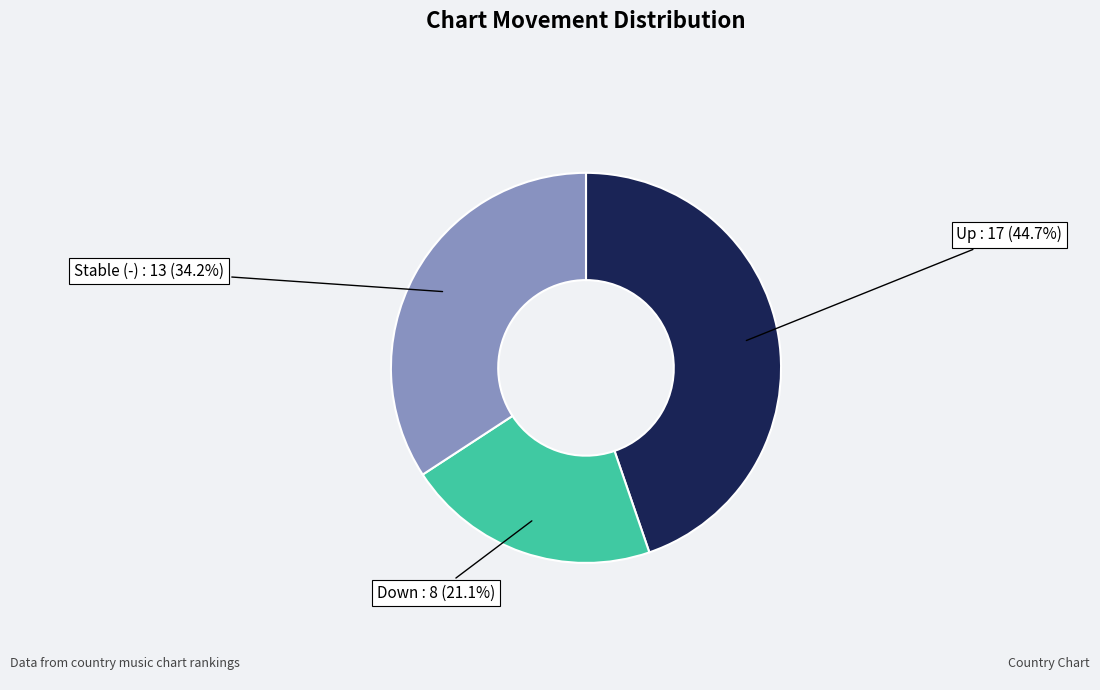

Combined, what portion of the pie is Down and Up?

65.8%